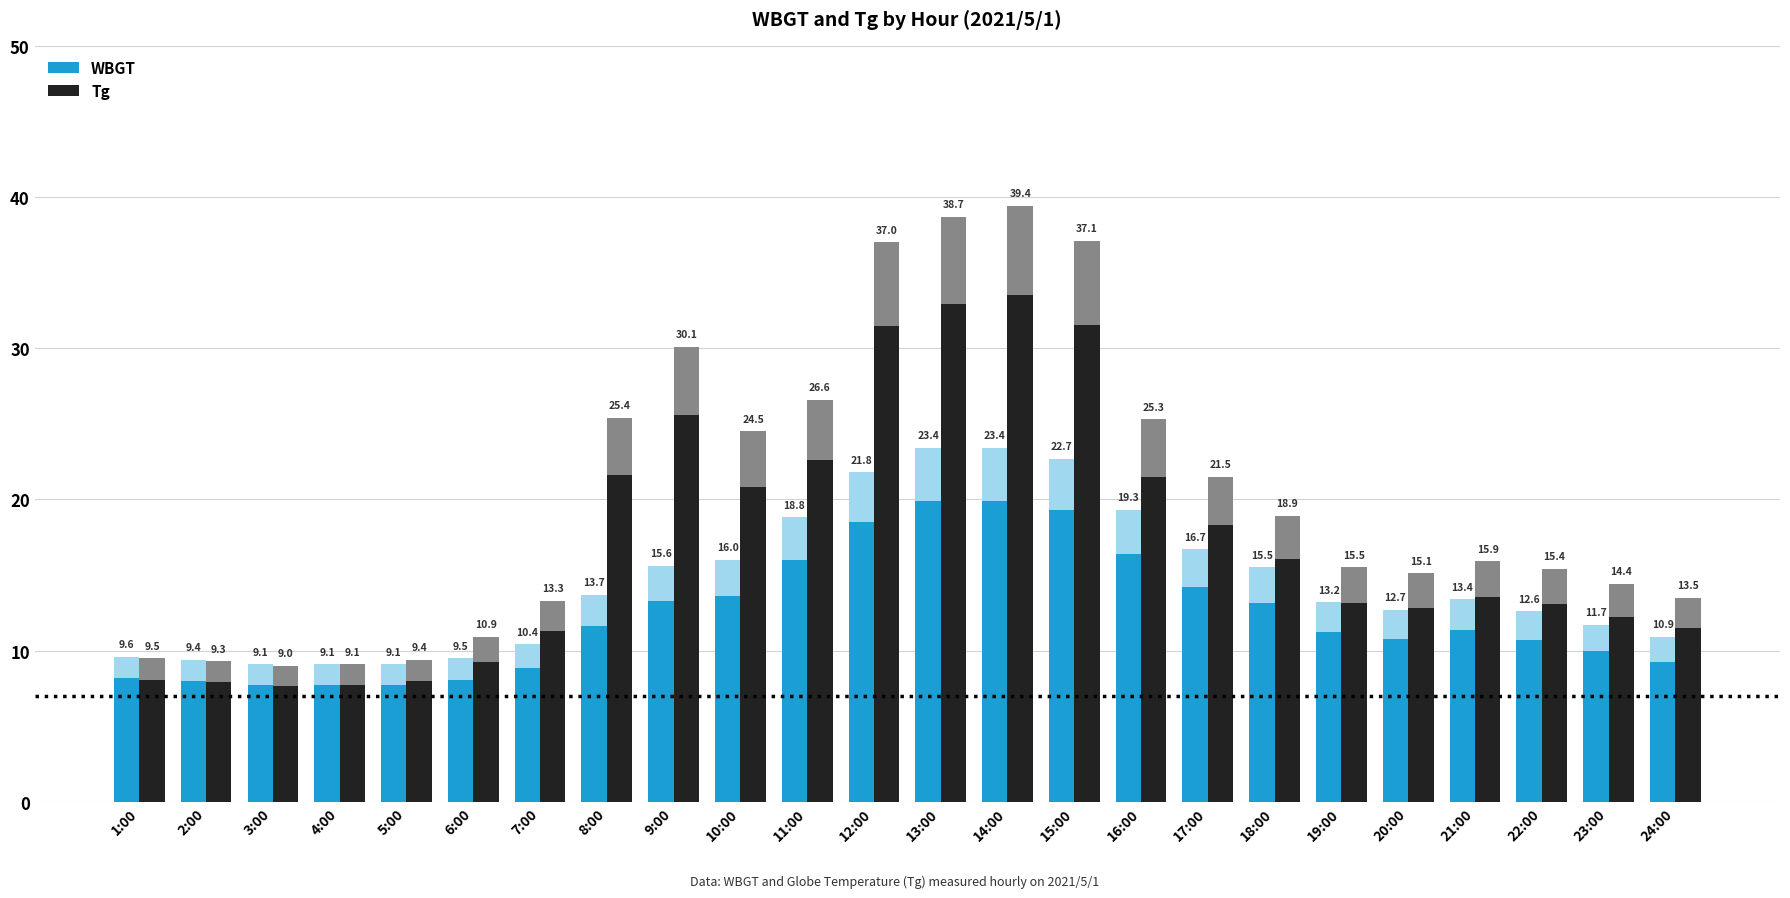

What is the total value across all series at 24:00?

24.4